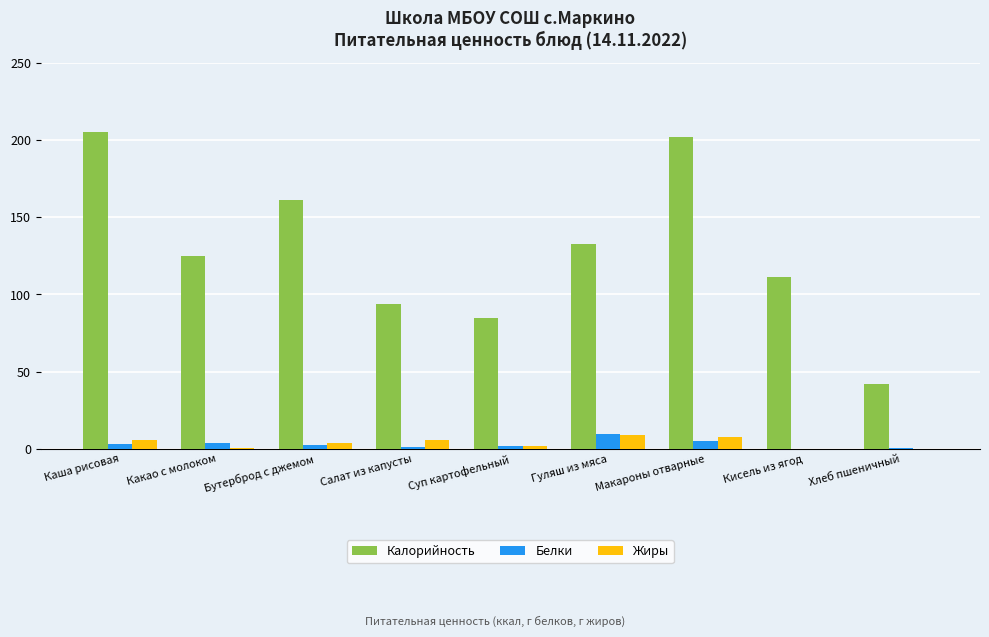

How many groups of bars are there?

9